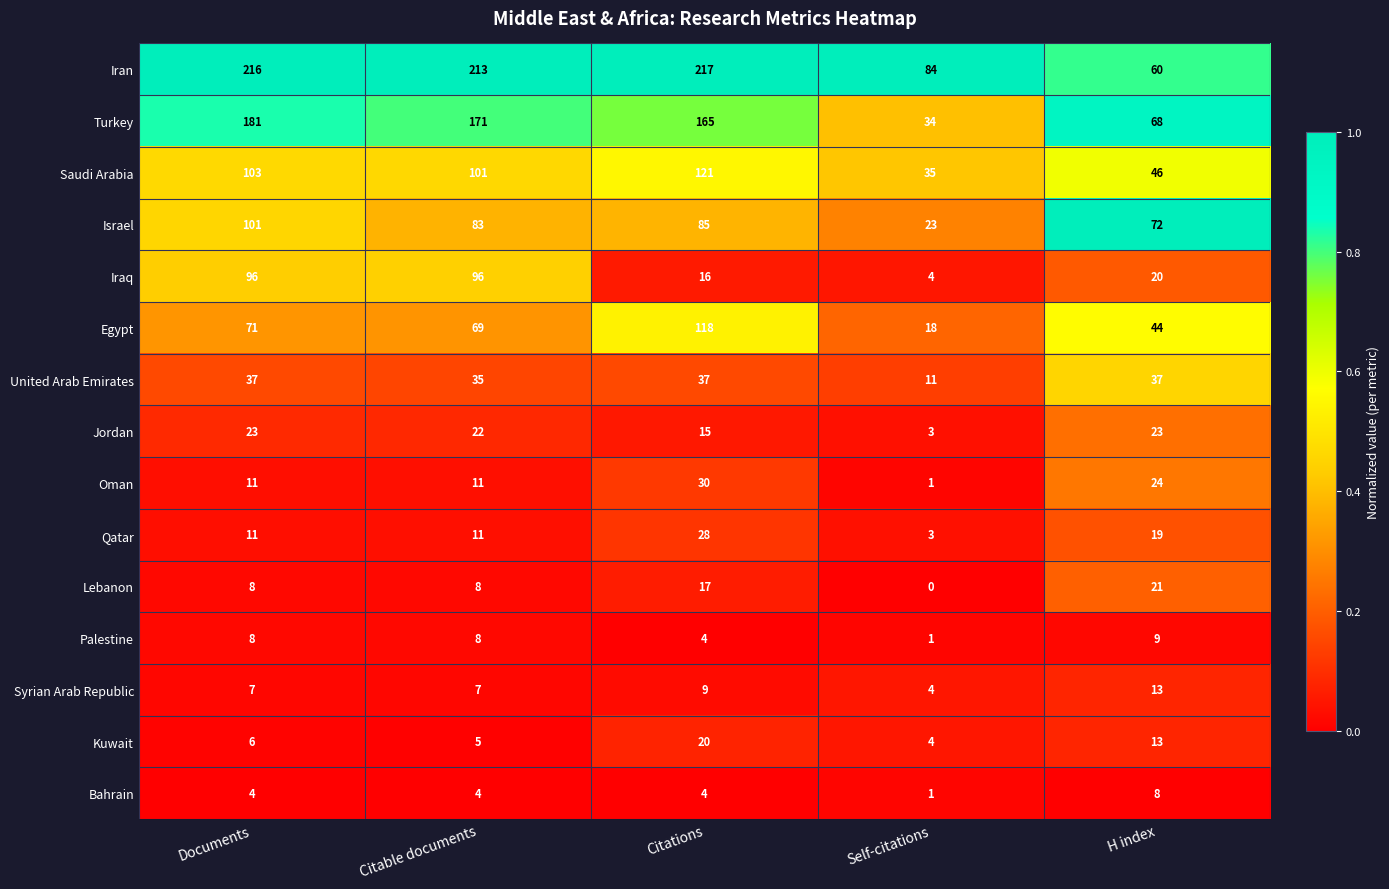

Which category has the lowest value across all series?

Self-citations